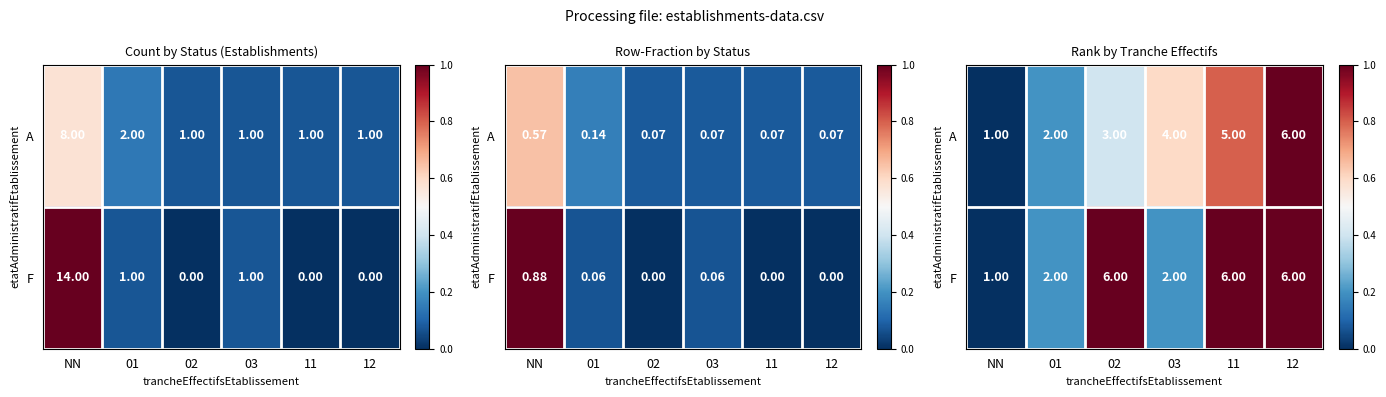

True or false: A has a value of 0.2 at 11.

False